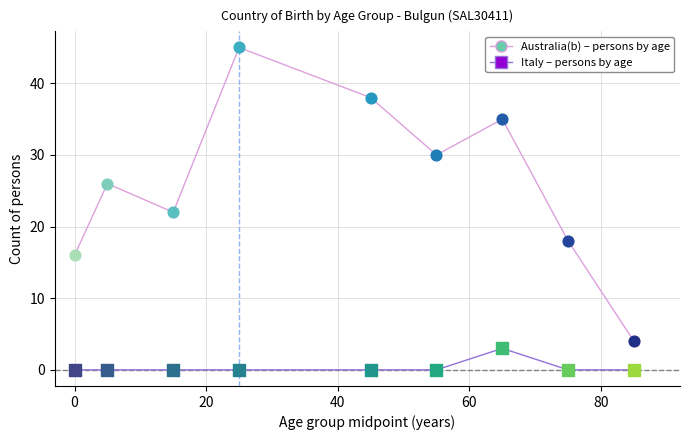

What is the maximum value shown in the chart?

45